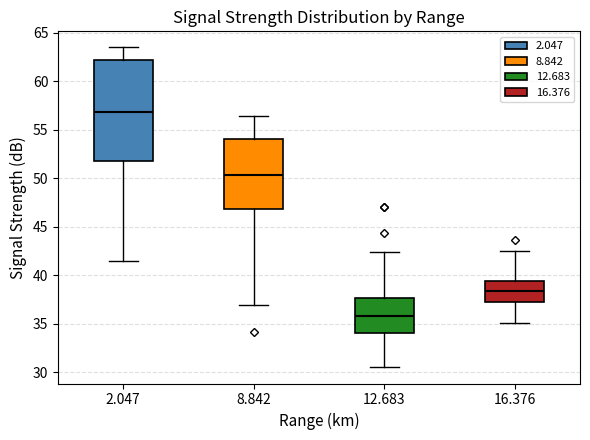

Reading left to right, transcribe this box plot: for each box, give where its median line is, the range the box spans, and where its two whiskers end, as read against the y-axis. The values are not printed on the chart, so give them approximately, as read against the axis.

2.047: median 57.0, box 52.0 to 62.0, whiskers 41.5 to 63.5
8.842: median 50.5, box 47.0 to 54.0, whiskers 37.0 to 56.5
12.683: median 36.0, box 34.0 to 37.5, whiskers 30.5 to 42.5
16.376: median 38.5, box 37.5 to 39.5, whiskers 35.0 to 42.5